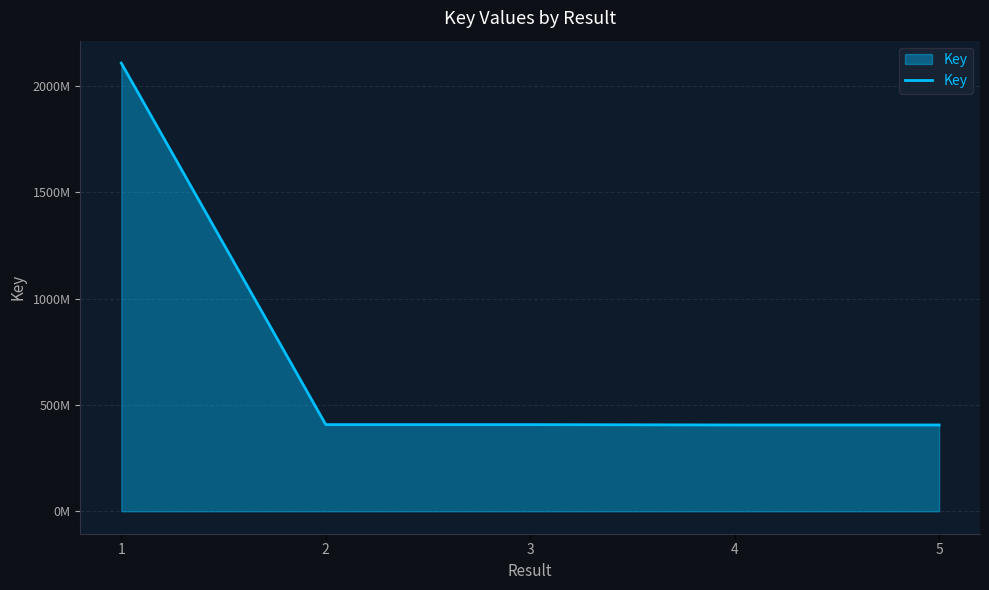

Is this an area chart (filled region under the line)?

Yes